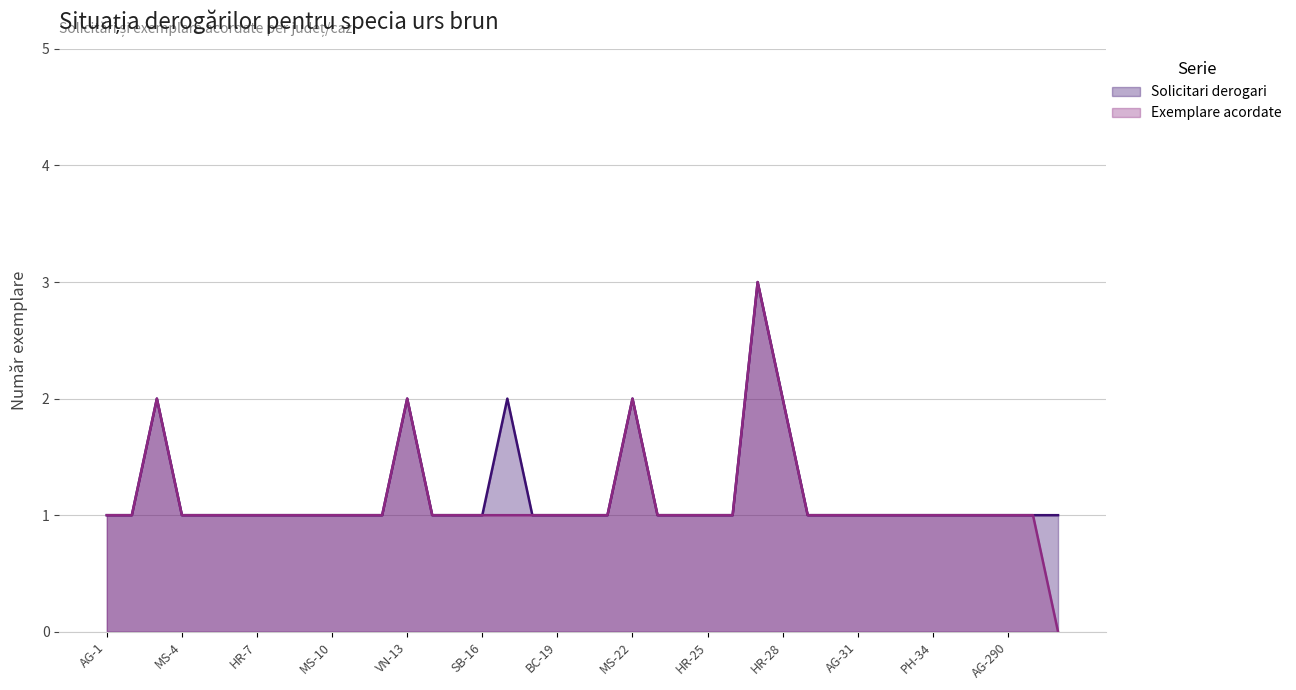

What is the maximum value shown in the chart?

3